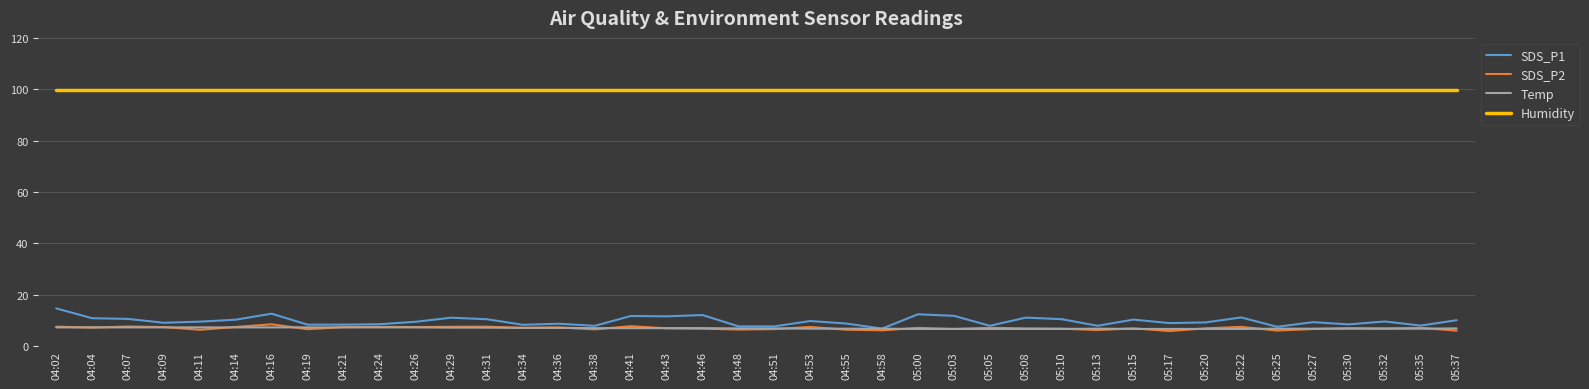

List the series in order of their peak value, lowest first.

Temp, SDS_P2, SDS_P1, Humidity